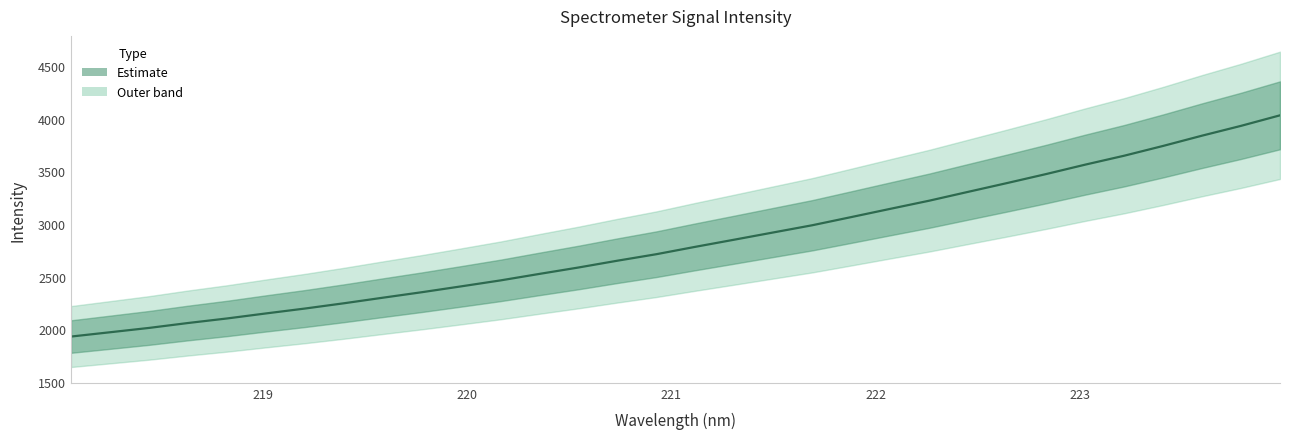

At which label is the value closest to 2982?

221.6902